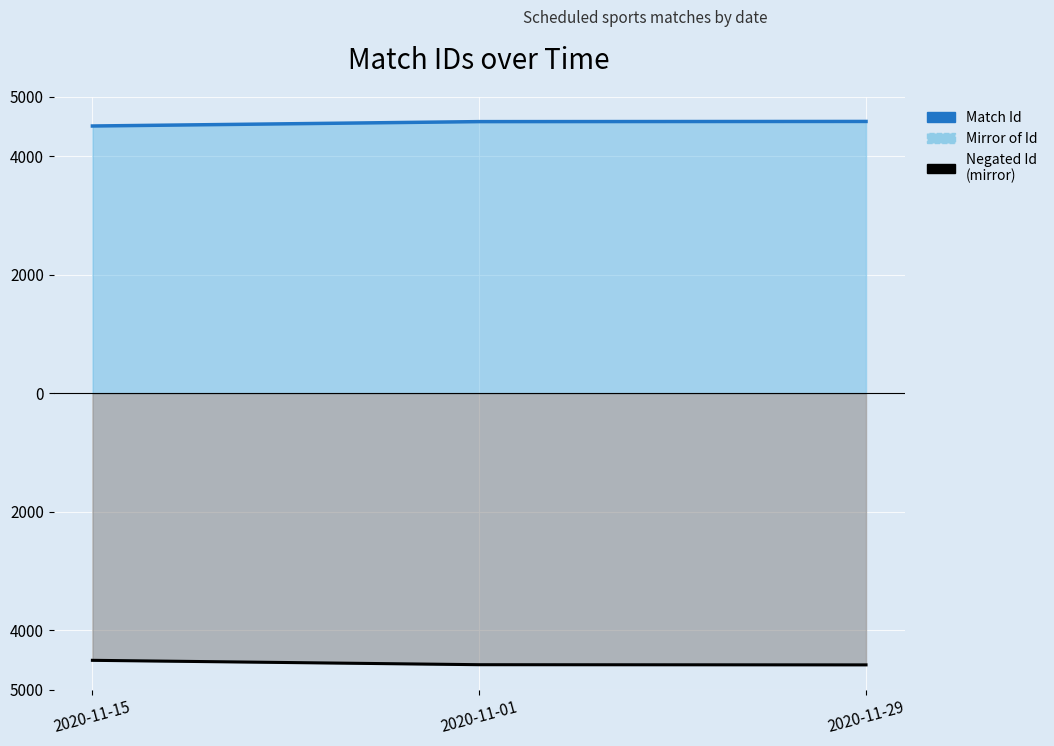

How many lines are shown in the chart?

3